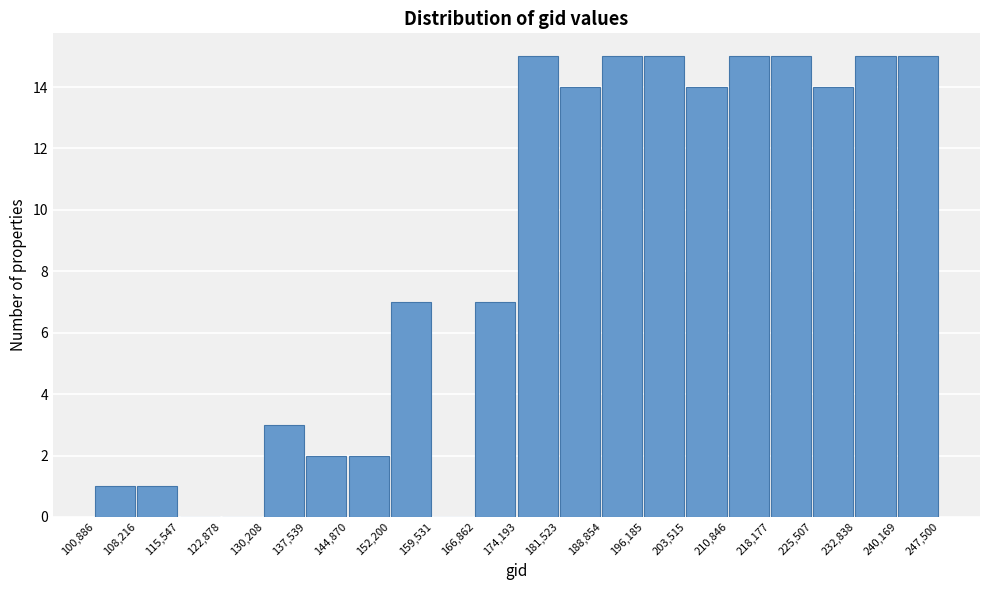

What is the height of the bar covering 166,862 to 174,193 on the x-axis? The values are not printed on the chart, so give them approximately, as read against the axis.

7